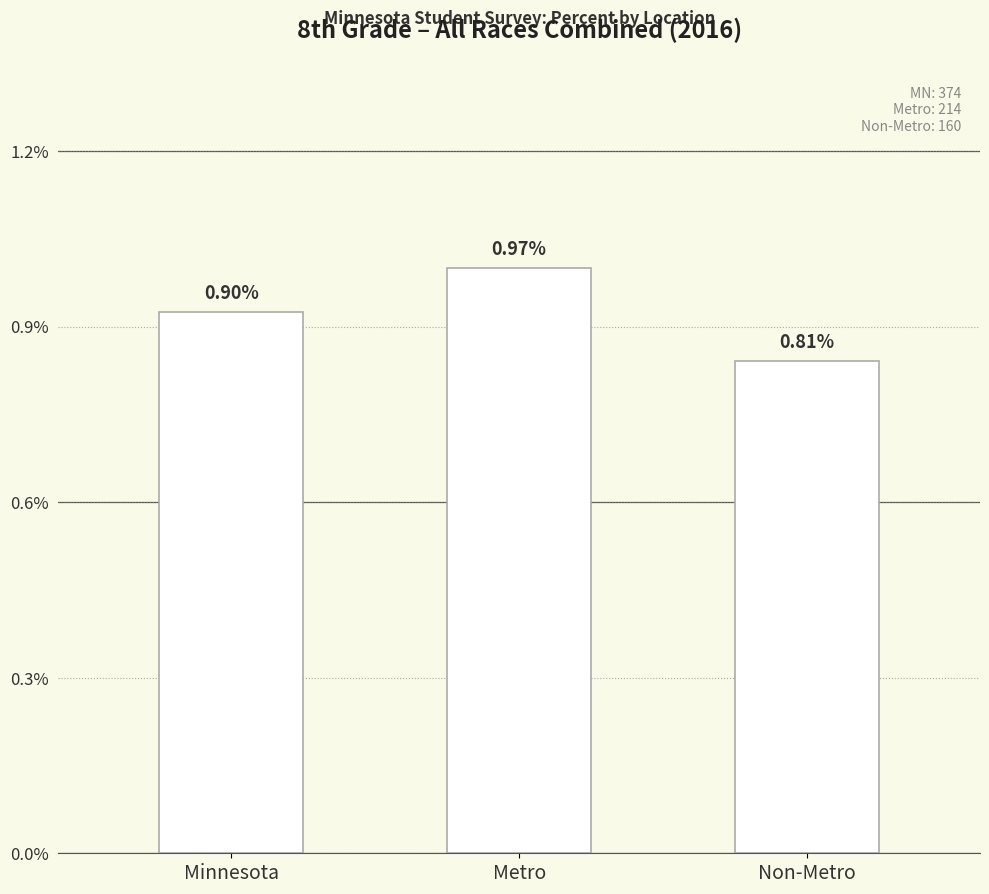

Are the bars horizontal?

No